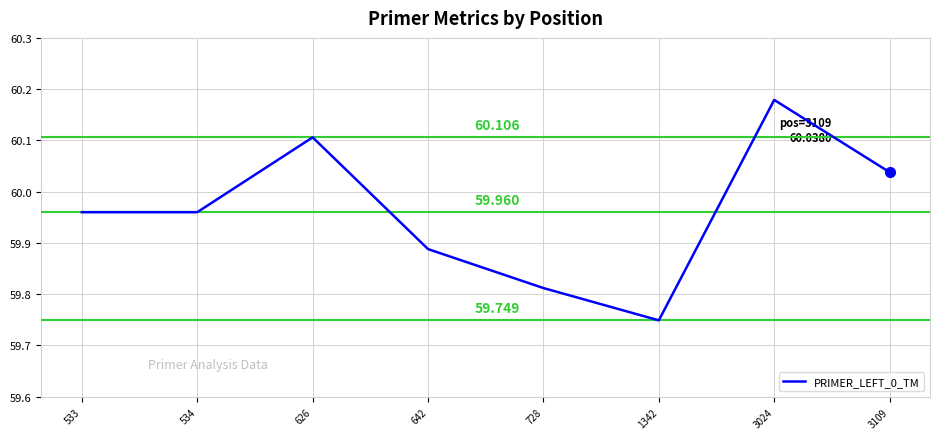

True or false: there are more than 2 points higher than both neighbors.

False